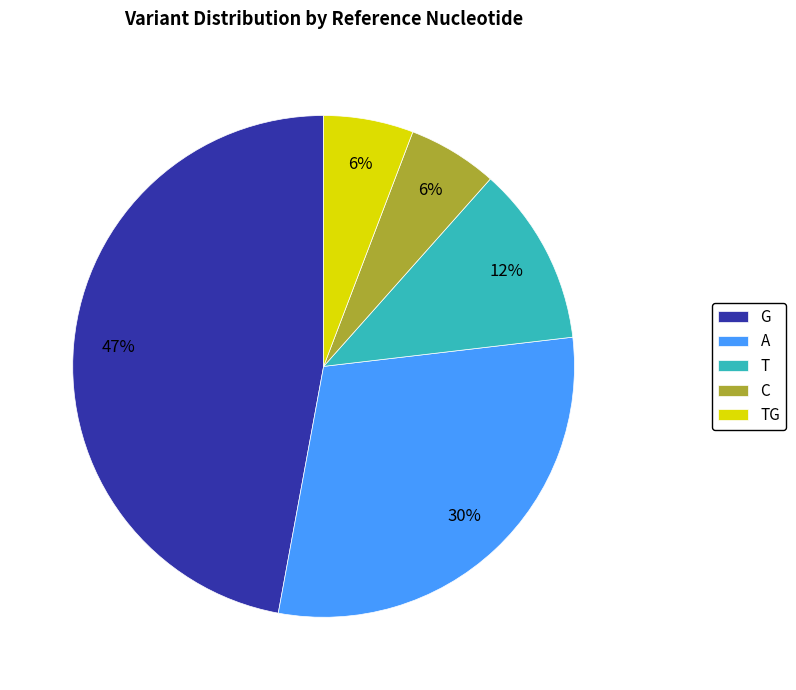

To the nearest percent, what percentage of the pie is G?

47%